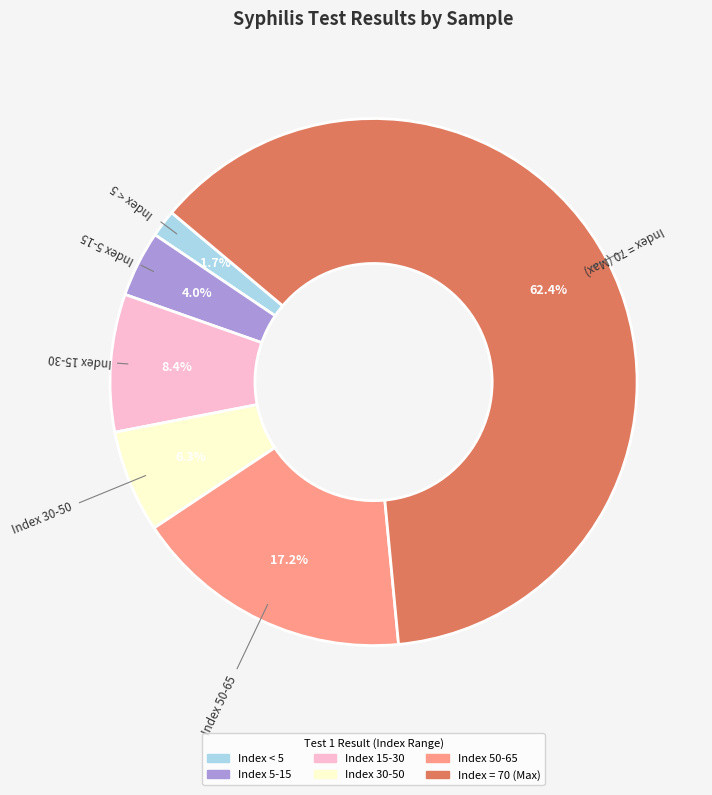

Is there a majority slice in this chart?

Yes